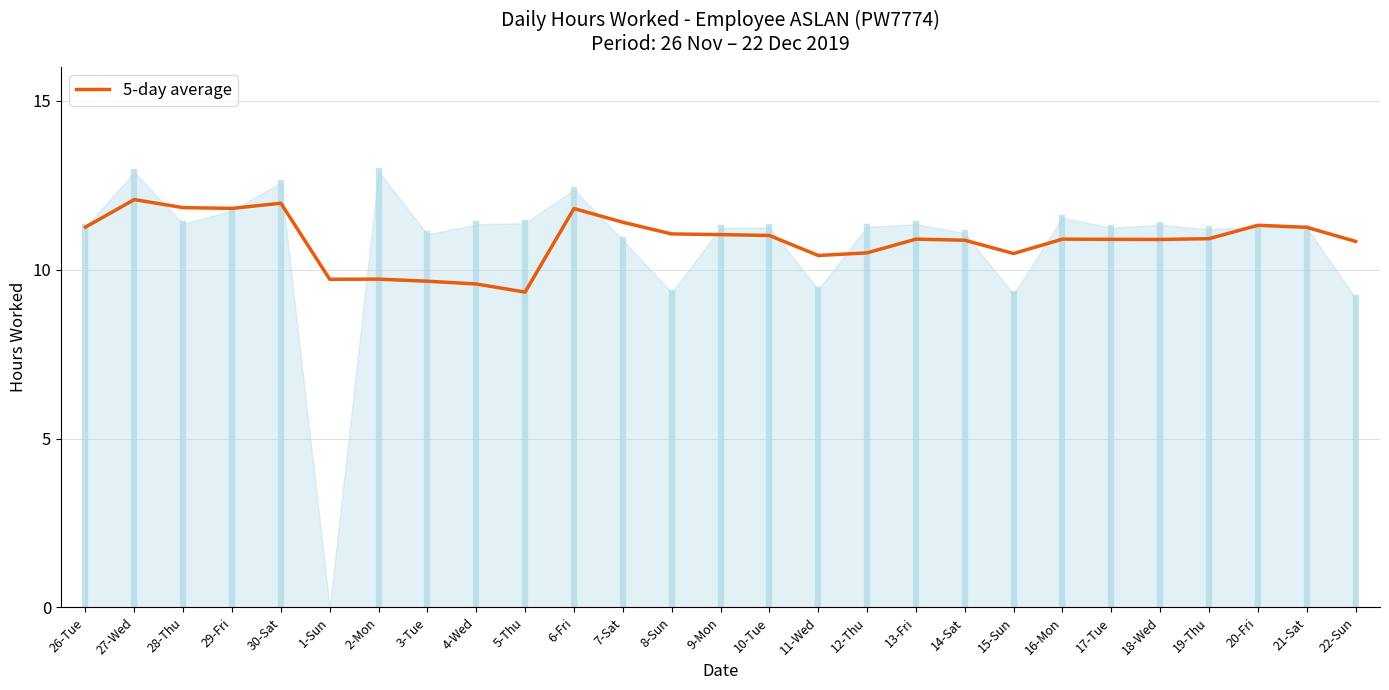

Is it true that the value at 20-Fri is 17.6?

False